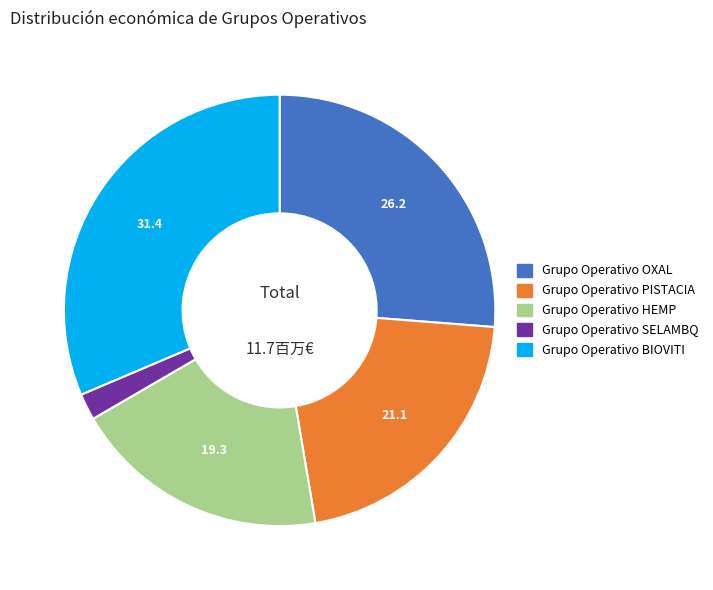

Do Grupo Operativo BIOVITI and Grupo Operativo PISTACIA together represent more than half of the pie?

Yes